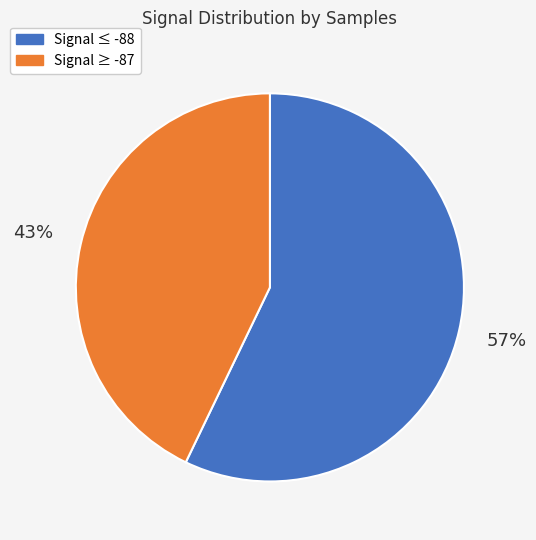

To the nearest percent, what is the difference between the largest and smallest slice percentages?

14%